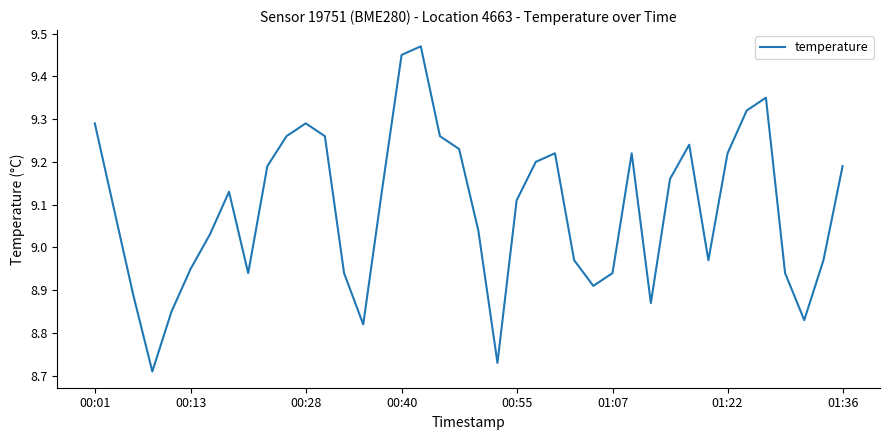

What is the difference between the maximum and minimum values?

0.8